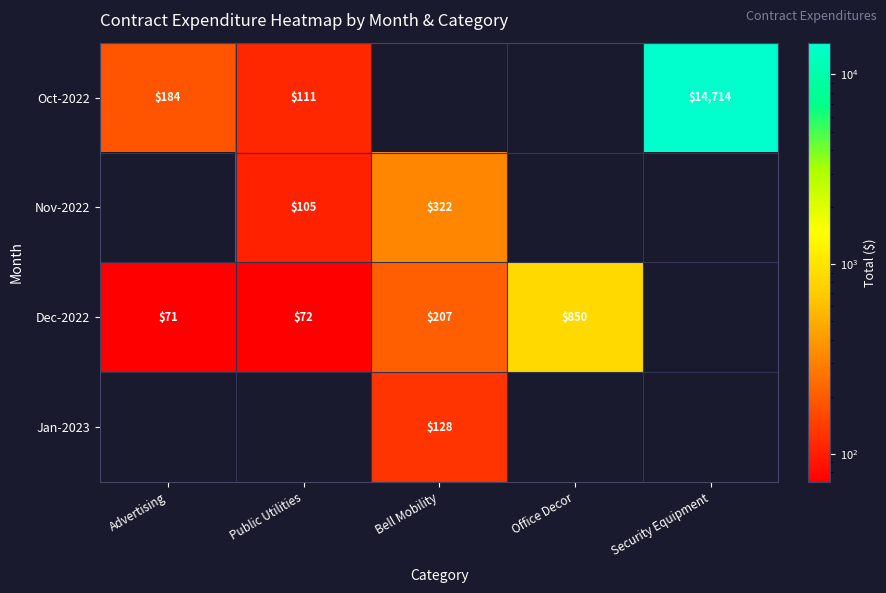

What is the sum of the Oct-2022 values at Security Equipment and Advertising?

14898